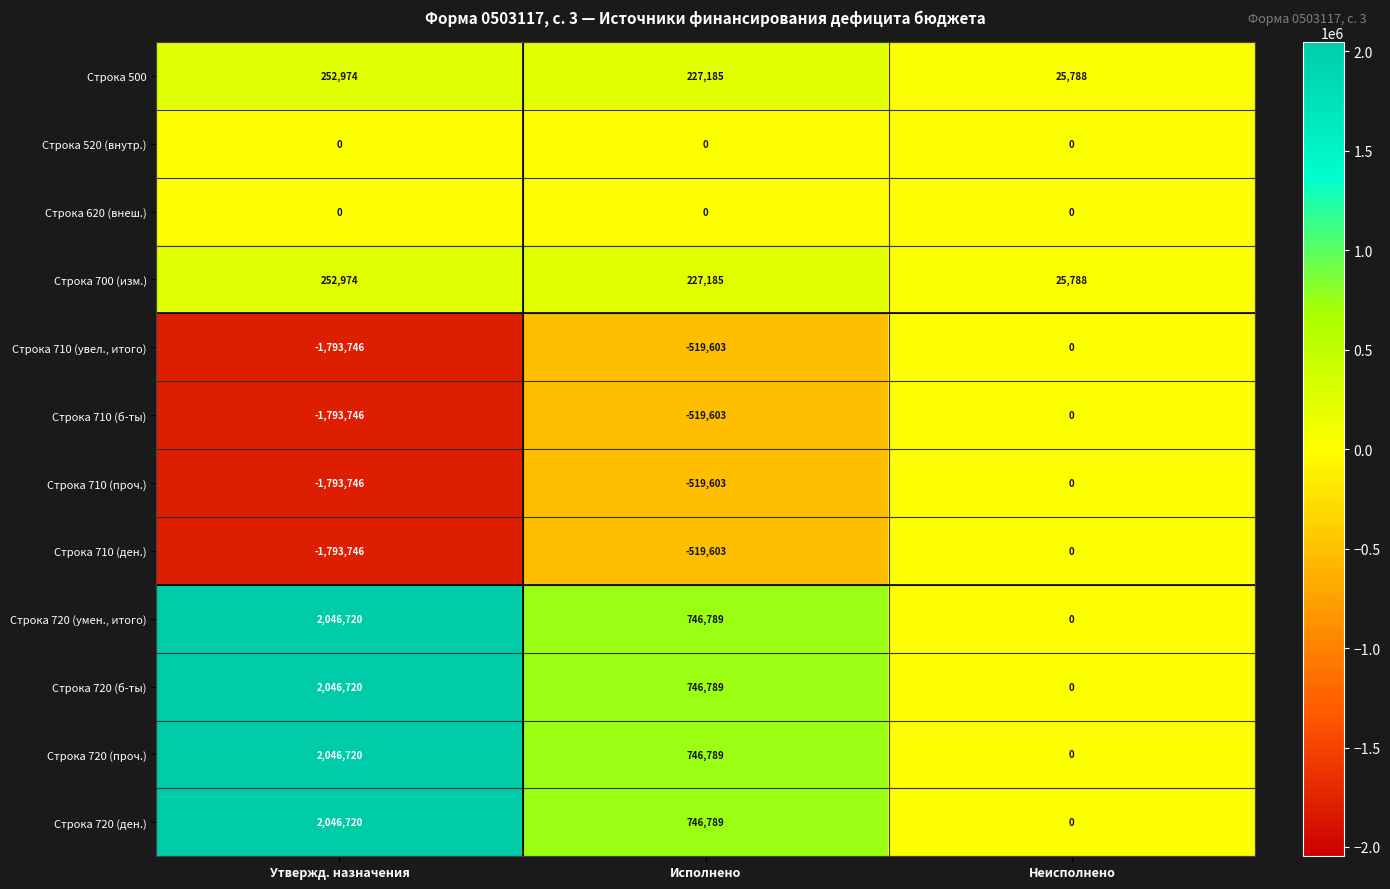

What is the sum of the Строка 710 (проч.) values at Утвержд. назначения and Неисполнено?

-1793746